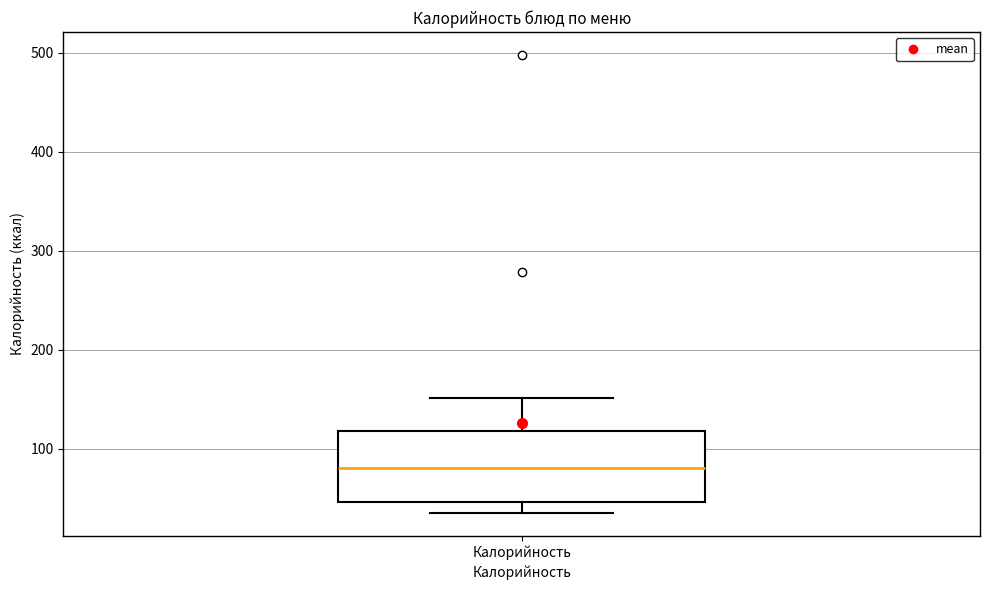

Transcribe this box plot: give where the median line is, the range the box spans, and where the two whiskers end, as read against the y-axis. The values are not printed on the chart, so give them approximately, as read against the axis.

median 80, box 50 to 120, whiskers 40 to 150